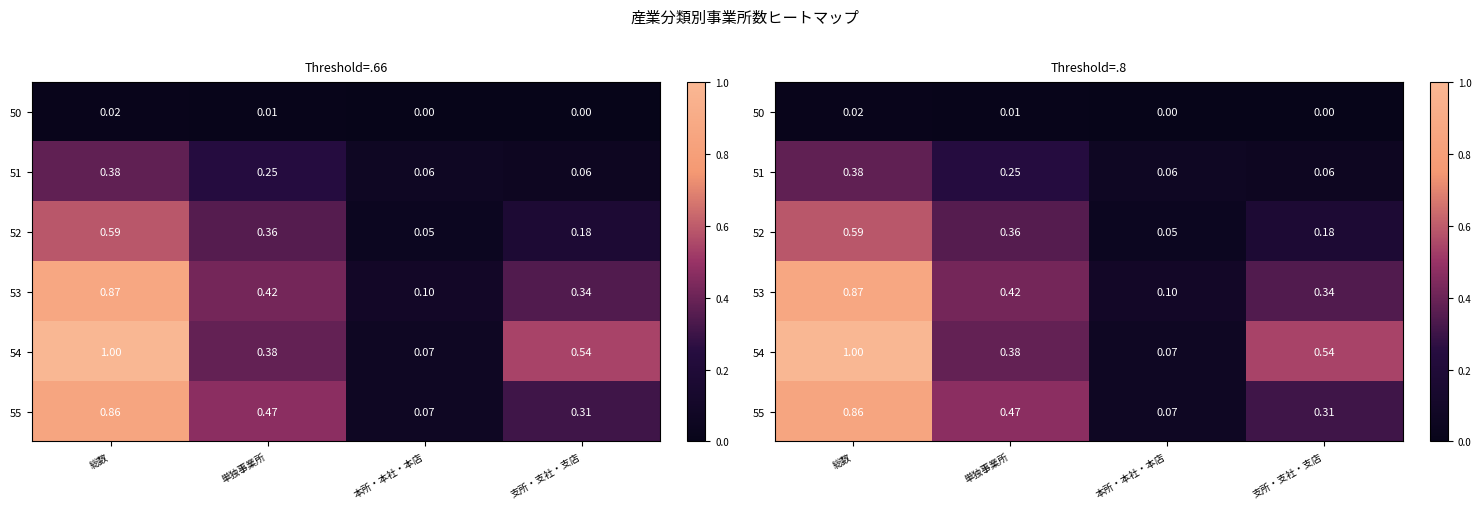

The value of 50 at 総数 is 0.0. True or false?

True